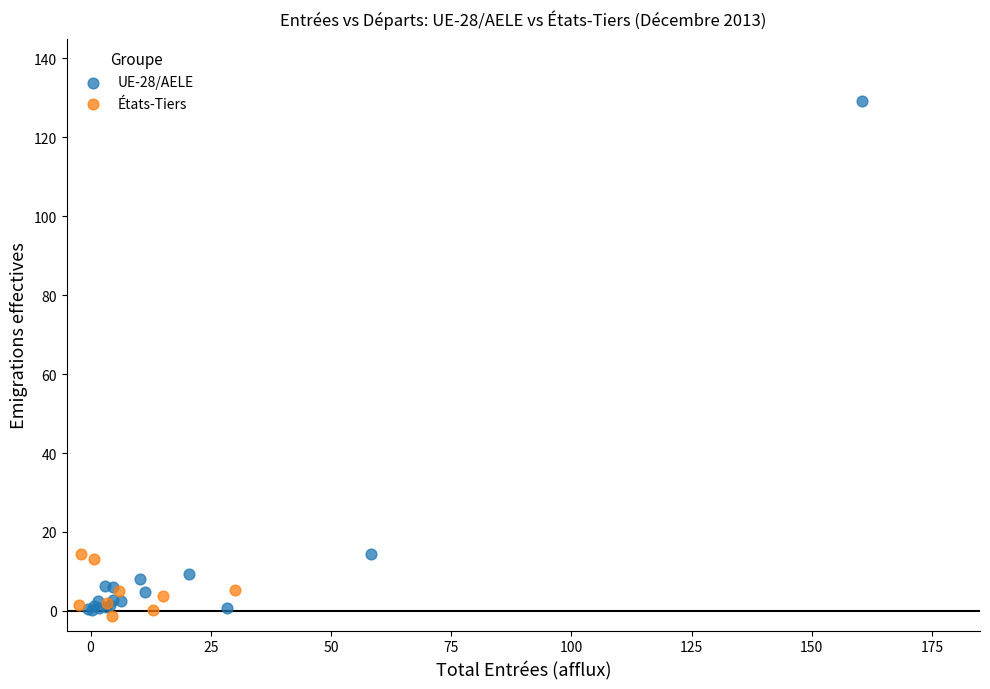

Which series has the largest Y range (max minus min)?

UE-28/AELE